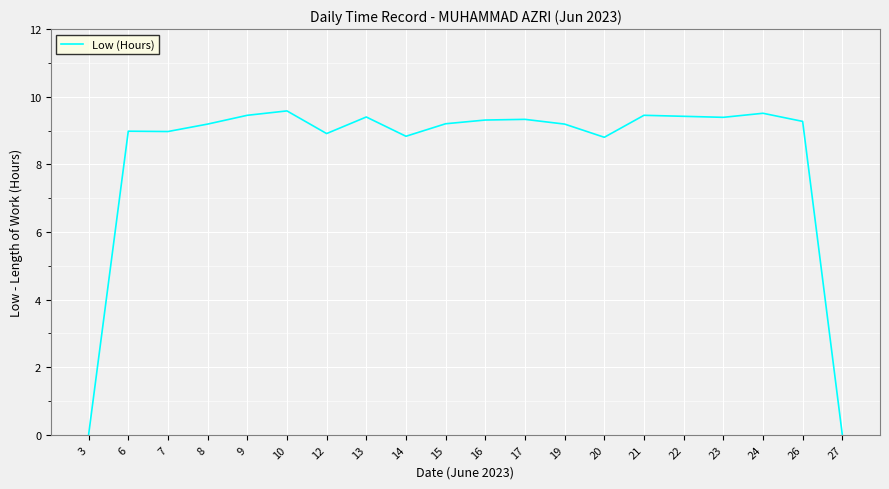

Between 12 and 15, which is larger?

15